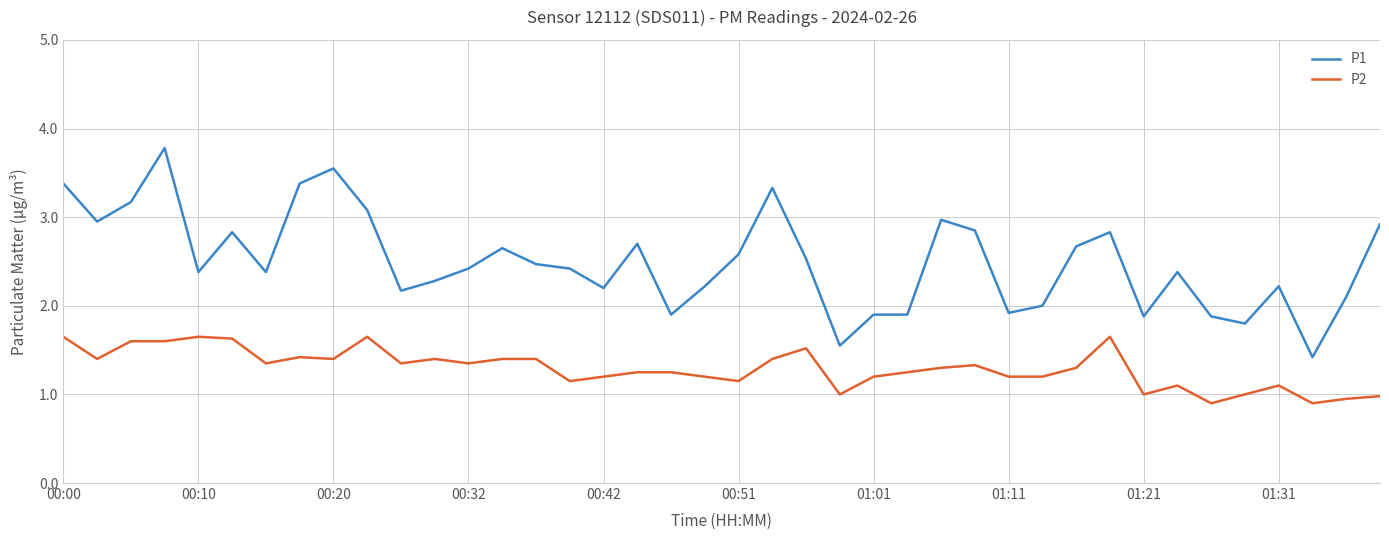

Which series has the widest spread of values?

P1